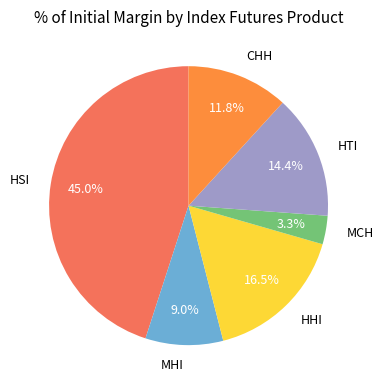

Is it true that HHI is 9% of the pie?

False